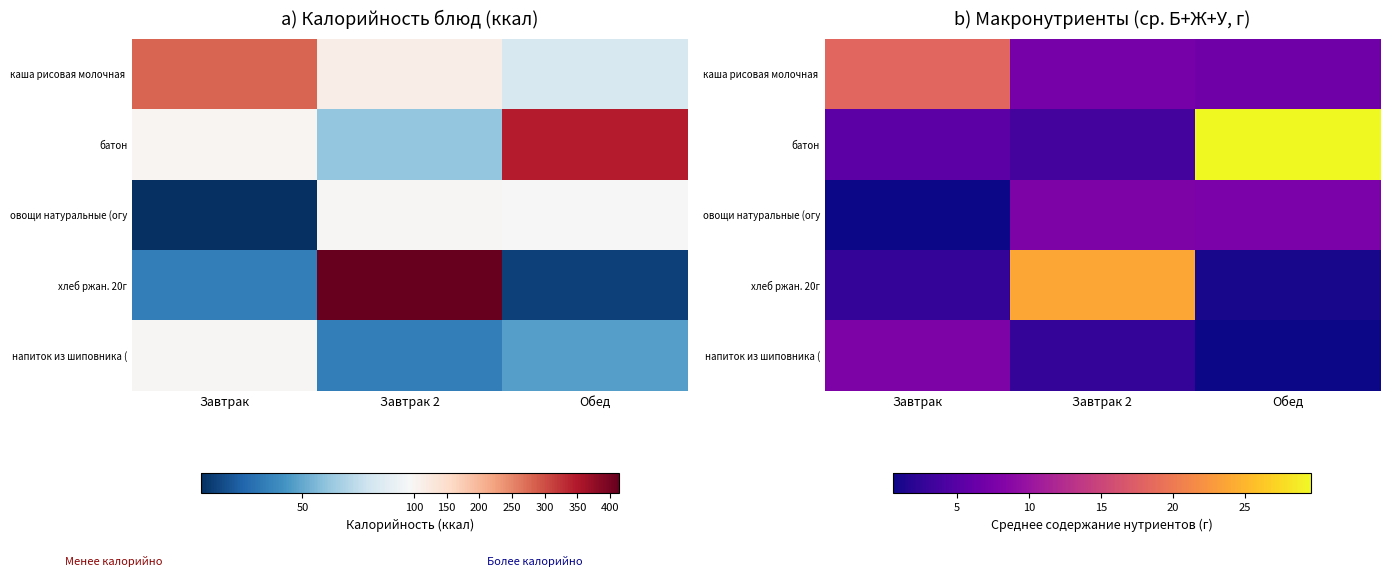

Where does the каша рисовая молочная series first go above 7?

Завтрак